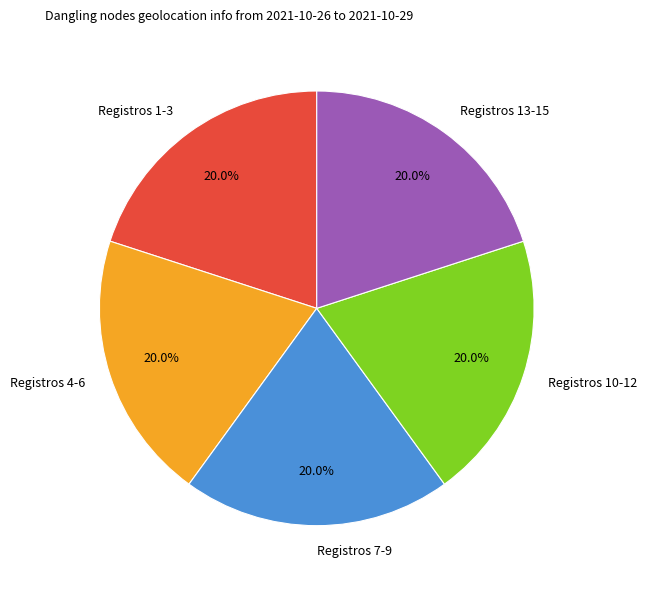

Is there any slice that represents more than half of the pie?

No